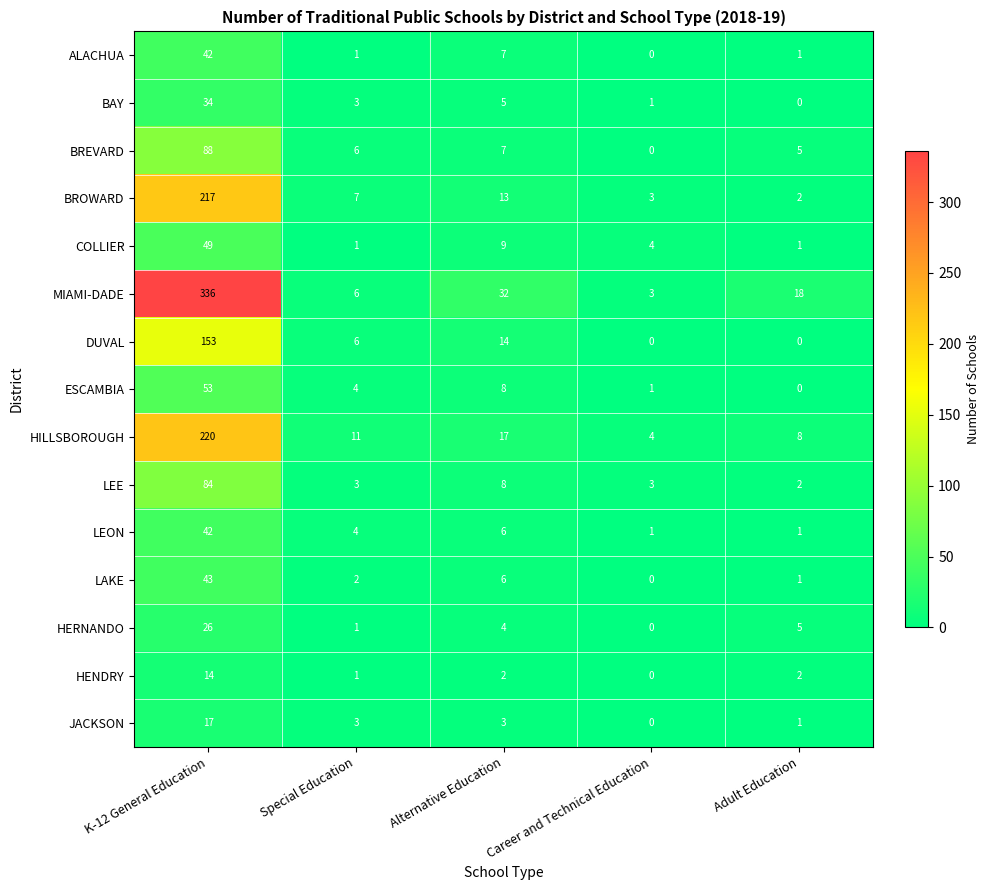

What is the spread (max minus min) of values at Alternative Education?

30